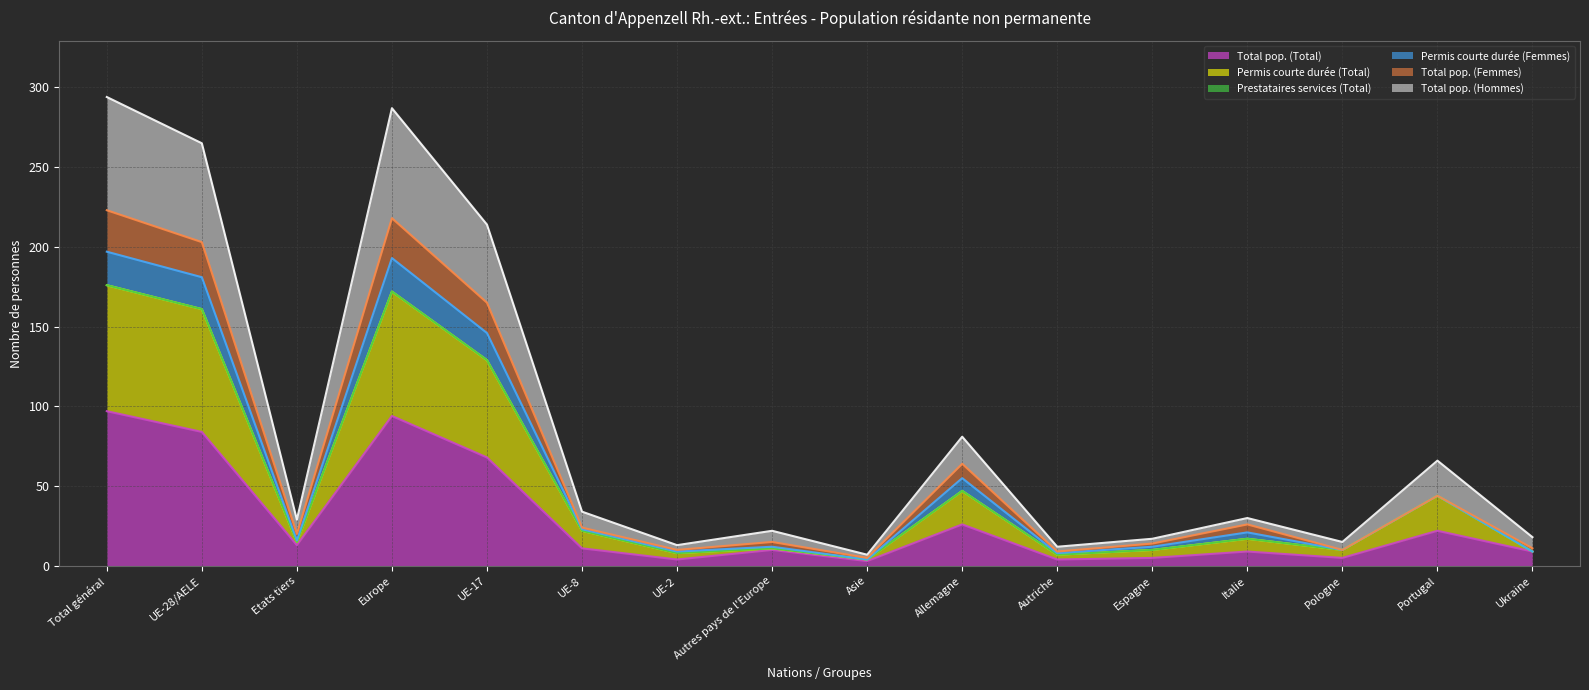

Where is the first local minimum for Total pop. (Hommes)?

Etats tiers